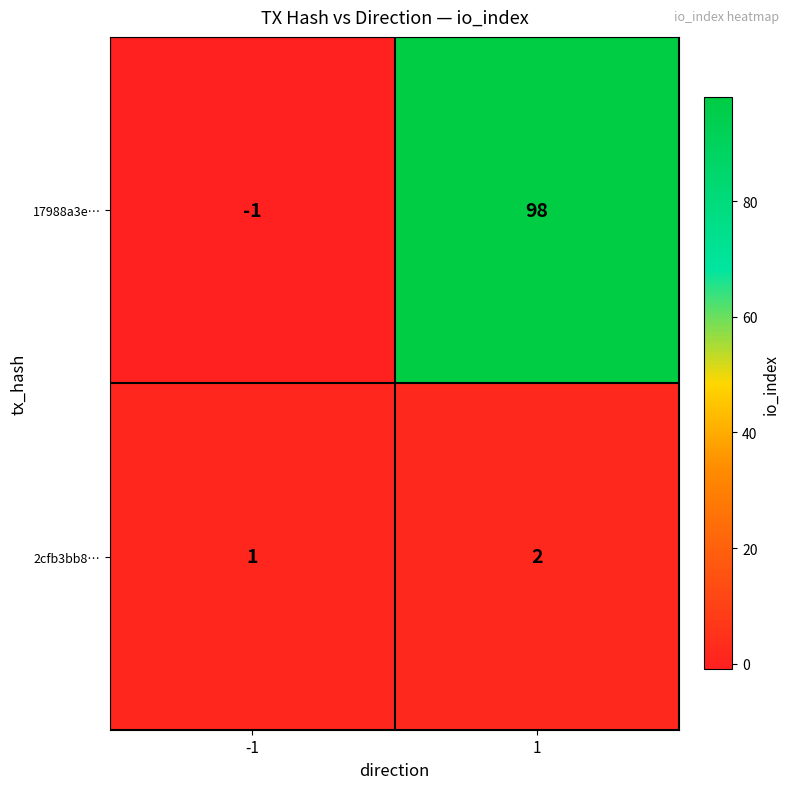

Which series has the largest range (max minus min)?

17988a3e…